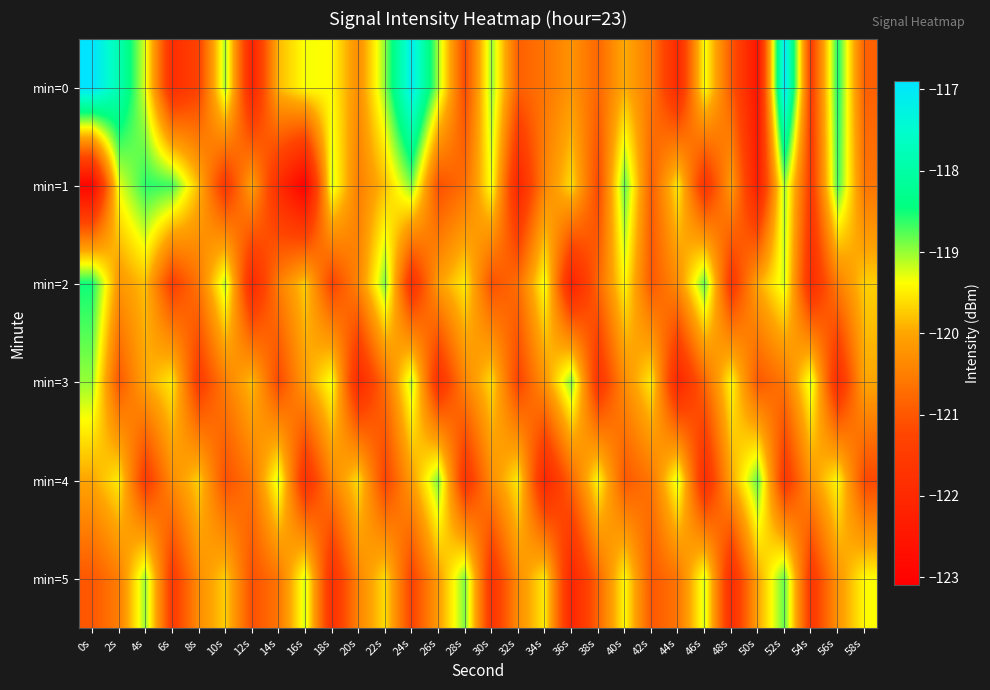

Reading left to right, extract all data points from this chart.

min=0: 0s=-116.9	2s=-117.8	4s=-119.3	6s=-121.9	8s=-121.3	10s=-119.0	12s=-122.2	14s=-119.9	16s=-119.3	18s=-119.4	20s=-120.3	22s=-119.0	24s=-117.1	26s=-119.1	28s=-121.2	30s=-119.0	32s=-120.9	34s=-120.6	36s=-120.2	38s=-120.8	40s=-119.9	42s=-120.6	44s=-122.0	46s=-119.3	48s=-121.0	50s=-122.5	52s=-117.0	54s=-121.4	56s=-118.5	58s=-120.9
min=1: 0s=-122.9	2s=-119.3	4s=-118.6	6s=-118.7	8s=-119.9	10s=-121.6	12s=-120.0	14s=-121.9	16s=-123.1	18s=-119.2	20s=-120.5	22s=-119.8	24s=-118.9	26s=-121.1	28s=-120.7	30s=-119.3	32s=-122.1	34s=-120.4	36s=-119.6	38s=-121.2	40s=-118.8	42s=-120.9	44s=-119.5	46s=-121.7	48s=-120.1	50s=-122.3	52s=-119.0	54s=-121.5	56s=-118.7	58s=-120.6
min=2: 0s=-118.5	2s=-120.2	4s=-119.8	6s=-121.4	8s=-120.6	10s=-119.1	12s=-122.0	14s=-120.5	16s=-119.7	18s=-121.3	20s=-120.4	22s=-118.9	24s=-121.8	26s=-120.1	28s=-119.5	30s=-121.1	32s=-120.7	34s=-119.3	36s=-122.2	38s=-120.8	40s=-119.4	42s=-121.0	44s=-120.3	46s=-118.8	48s=-121.6	50s=-120.0	52s=-119.2	54s=-121.9	56s=-120.5	58s=-119.7
min=3: 0s=-119.0	2s=-121.0	4s=-120.0	6s=-119.5	8s=-121.5	10s=-120.5	12s=-119.8	14s=-121.2	16s=-120.1	18s=-119.3	20s=-122.0	22s=-120.7	24s=-119.1	26s=-121.8	28s=-120.4	30s=-119.6	32s=-121.3	34s=-120.2	36s=-118.9	38s=-121.7	40s=-120.3	42s=-119.5	44s=-122.1	46s=-120.8	48s=-119.4	50s=-121.0	52s=-120.6	54s=-119.2	56s=-121.9	58s=-120.0
min=4: 0s=-120.0	2s=-119.5	4s=-121.5	6s=-120.3	8s=-119.7	10s=-121.1	12s=-120.6	14s=-119.2	16s=-121.8	18s=-120.4	20s=-119.6	22s=-121.3	24s=-120.1	26s=-118.9	28s=-121.7	30s=-120.3	32s=-119.5	34s=-122.1	36s=-120.8	38s=-119.4	40s=-121.0	42s=-120.6	44s=-119.2	46s=-121.9	48s=-120.0	50s=-118.8	52s=-121.6	54s=-120.2	56s=-119.4	58s=-121.2
min=5: 0s=-121.0	2s=-120.5	4s=-119.0	6s=-121.5	8s=-120.3	10s=-119.7	12s=-121.1	14s=-120.6	16s=-119.2	18s=-121.8	20s=-120.4	22s=-119.6	24s=-121.3	26s=-120.1	28s=-118.9	30s=-121.7	32s=-120.3	34s=-119.5	36s=-122.1	38s=-120.8	40s=-119.4	42s=-121.0	44s=-120.6	46s=-119.2	48s=-121.9	50s=-120.0	52s=-118.8	54s=-121.6	56s=-120.2	58s=-119.4